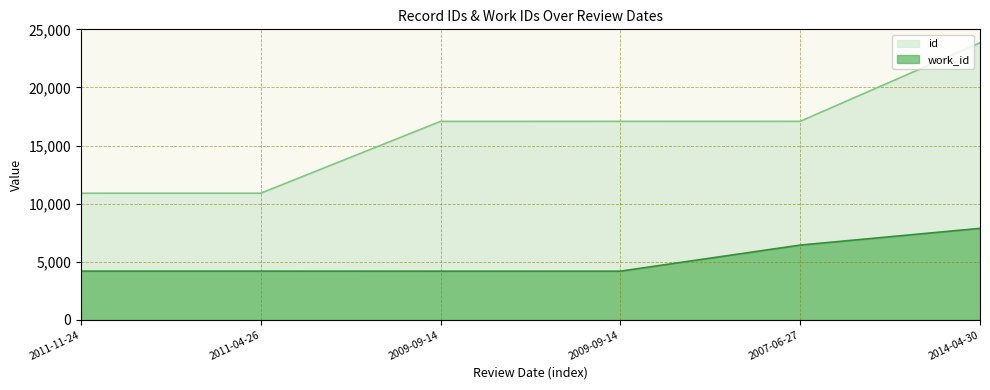

Rank the series by their maximum value, from lowest to highest.

work_id, id